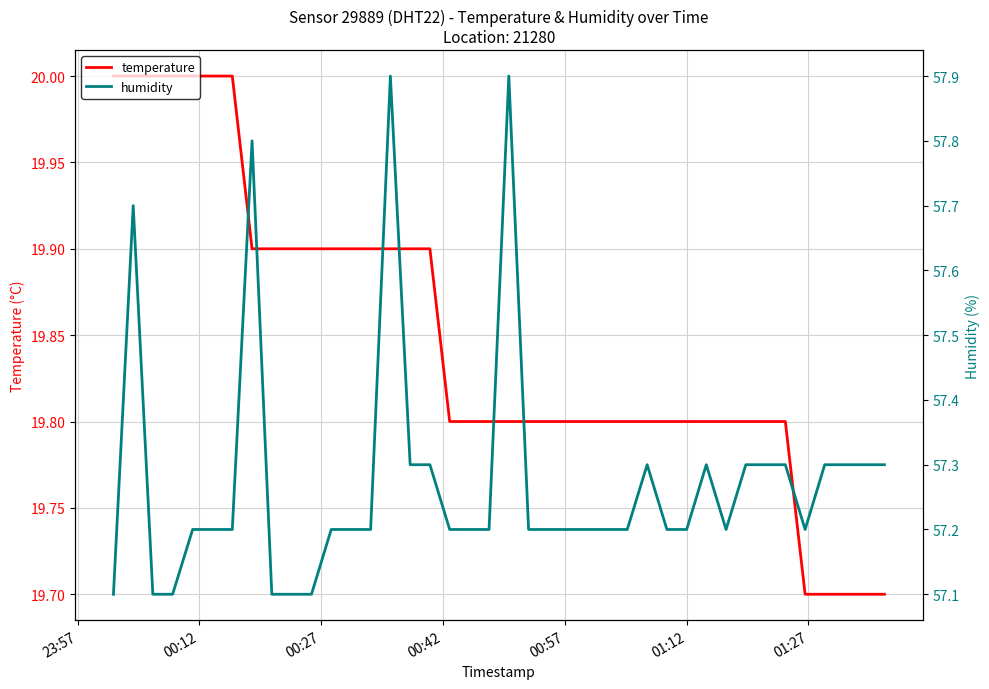

What is the minimum value for temperature?

19.7